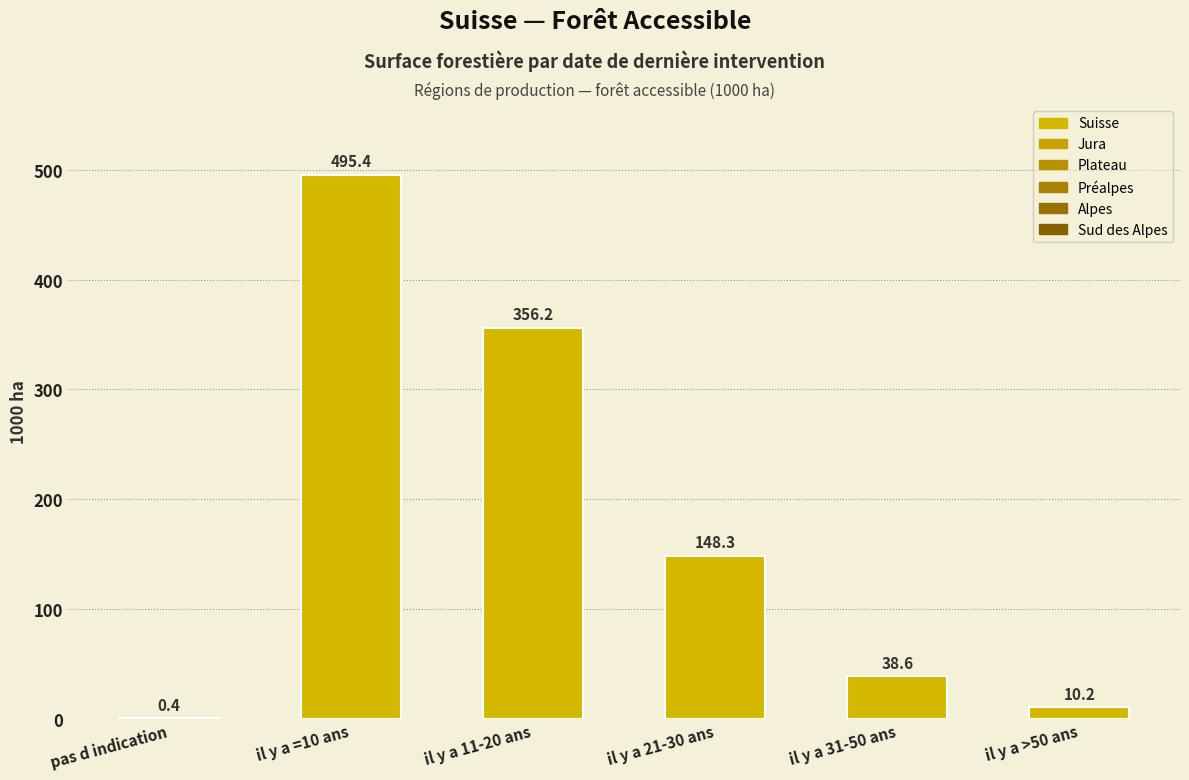

What is the sum of the values at il y a 11-20 ans and il y a >50 ans?

366.4